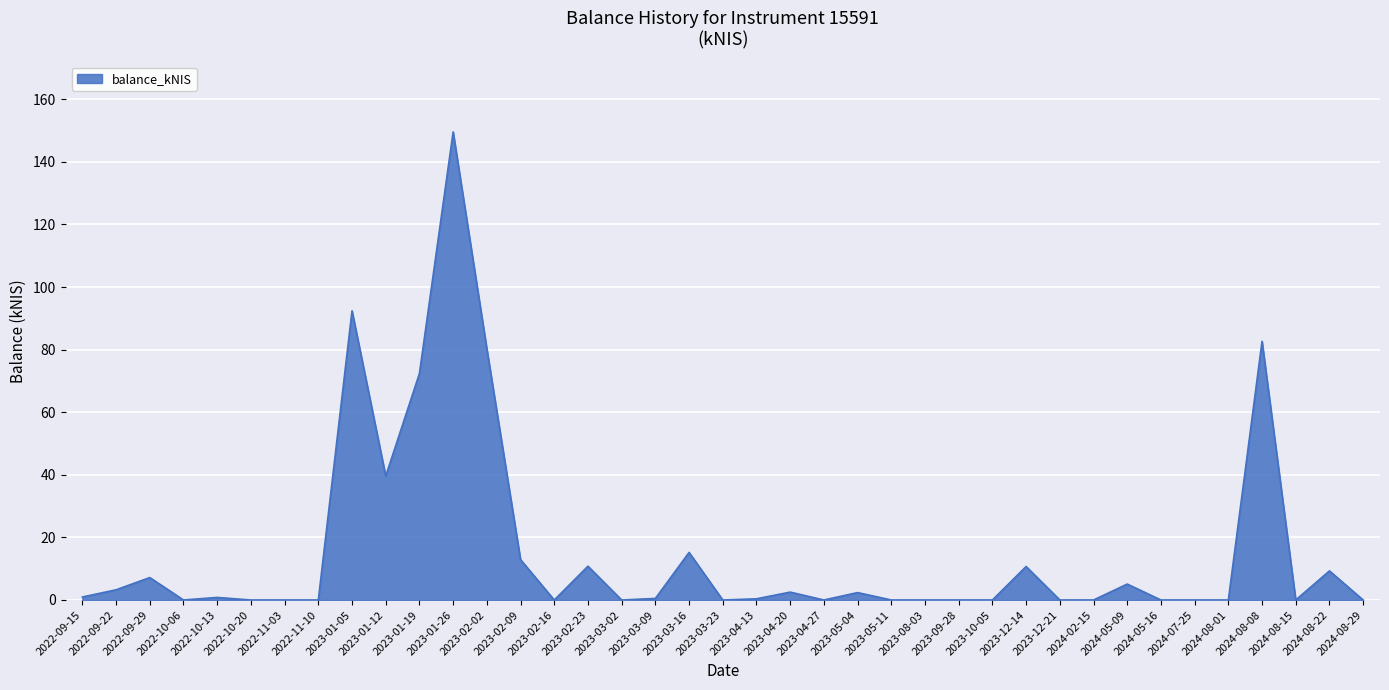

Which label corresponds to the largest value in the chart?

2023-01-26